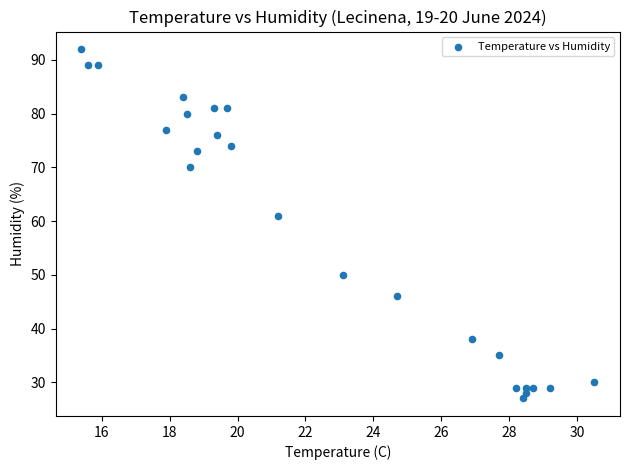

What is the range of Y values (max minus min)?

65